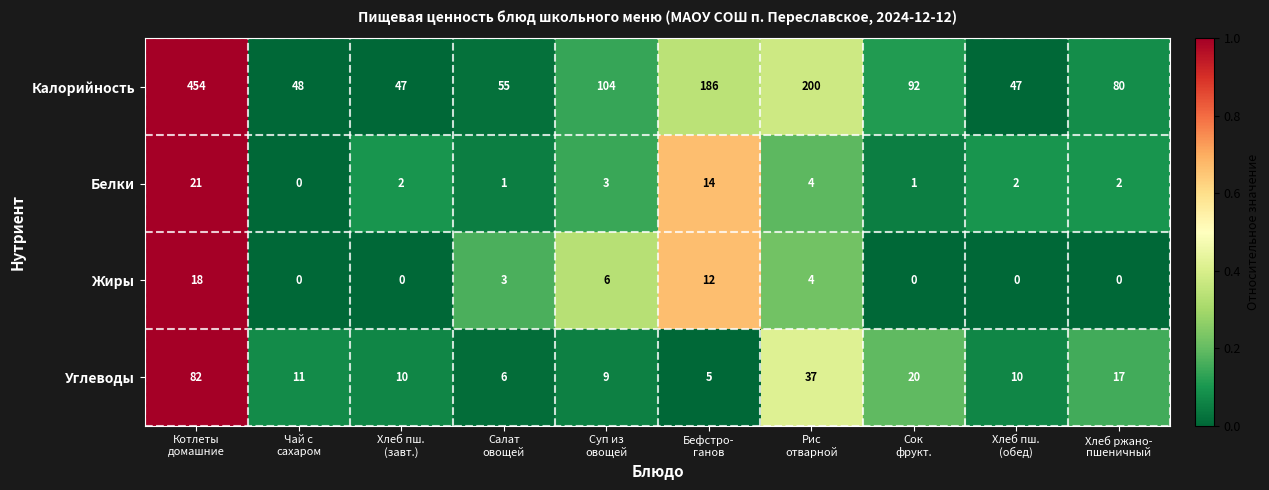

Rank the series by their maximum value, from highest to lowest.

Калорийность, Углеводы, Белки, Жиры